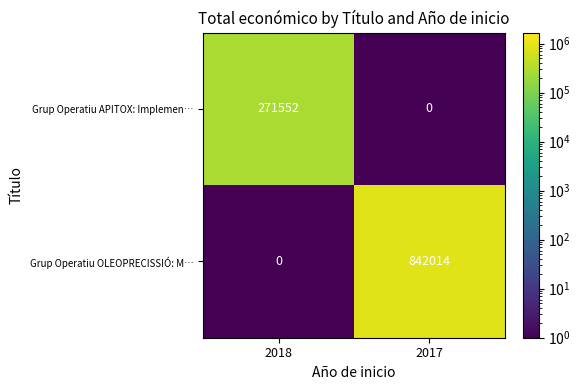

Reading right to left, extract all data points from this chart.

Grup Operatiu APITOX: Implemen…: 0	271552
Grup Operatiu OLEOPRECISSIÓ: M…: 842014	0